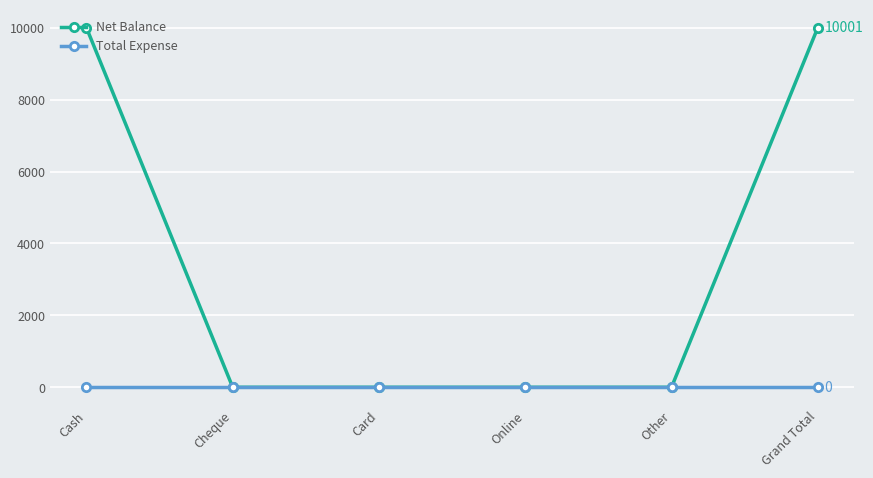

True or false: Total Expense has more than 2 interior local peaks.

False